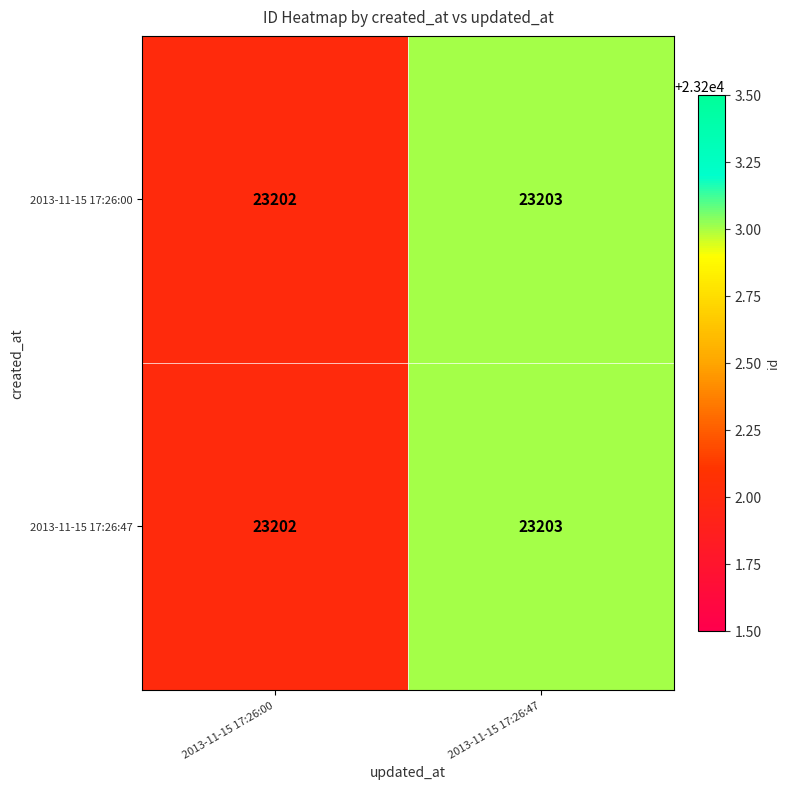

Reading left to right, list all the values displayed in this chart.

2013-11-15 17:26:00: 23202	23203
2013-11-15 17:26:47: 23202	23203